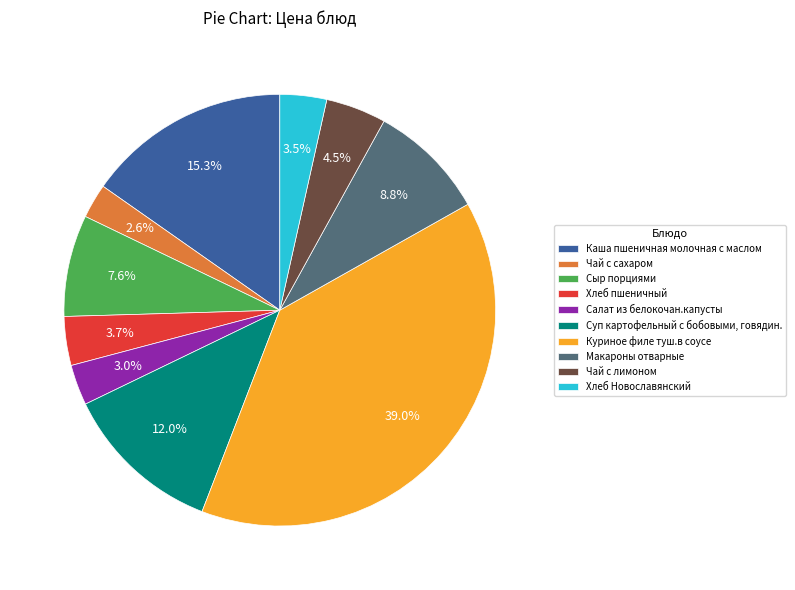

Approximately how many times larger is the value at Хлеб Новославянский compared to Суп картофельный с бобовыми, говядин.?

0.3